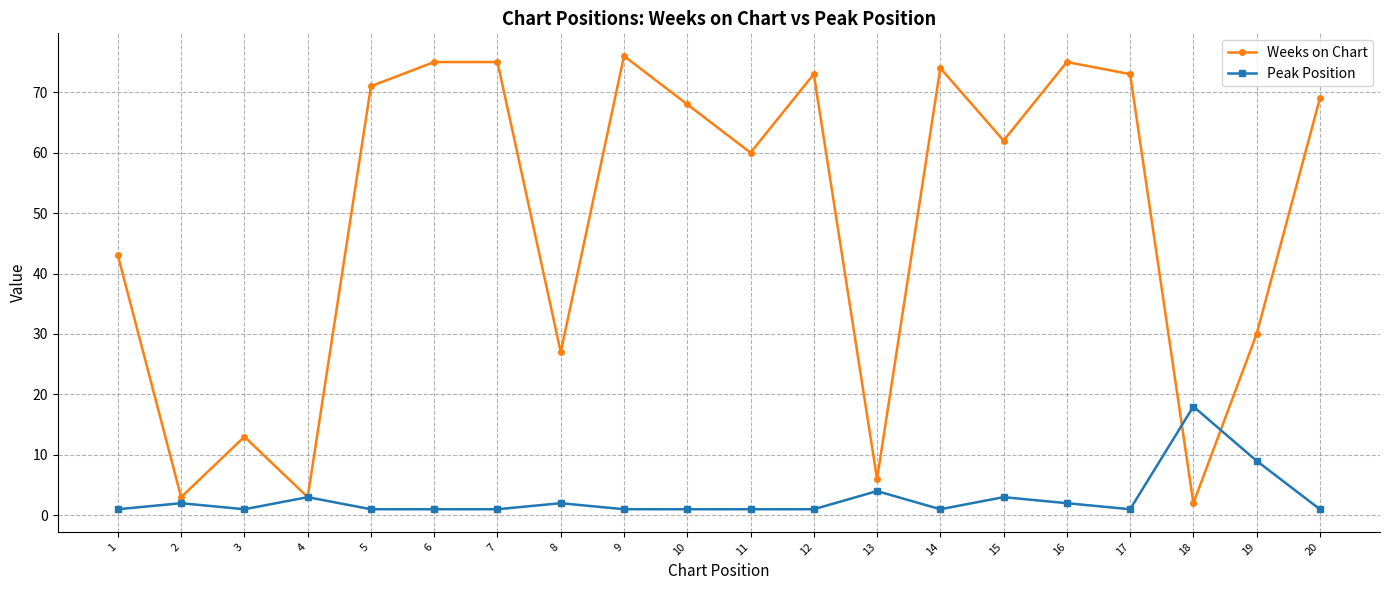

Where does the Weeks on Chart series first go above 68?

5